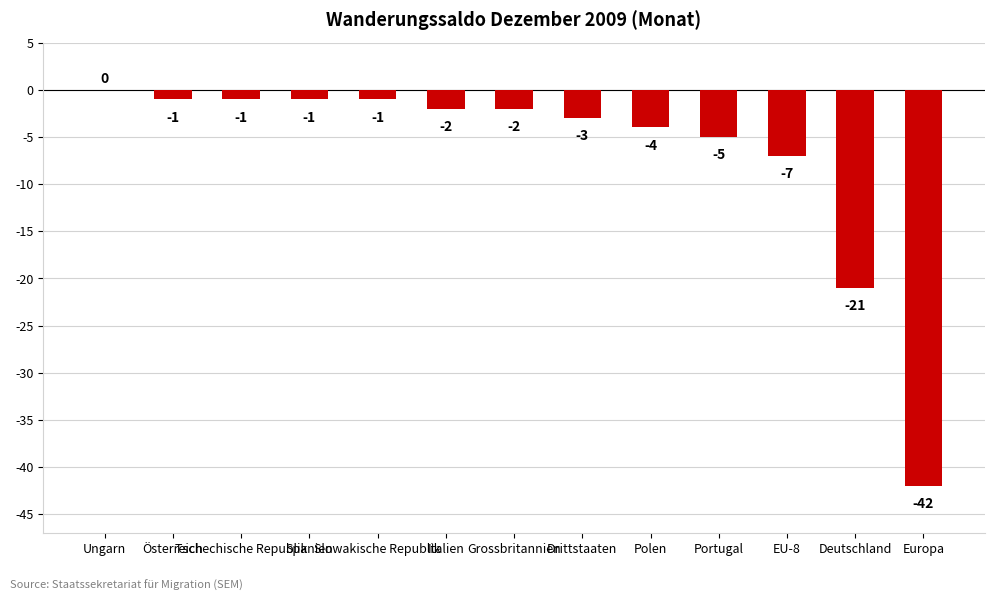

What is the sum of all values?

-90